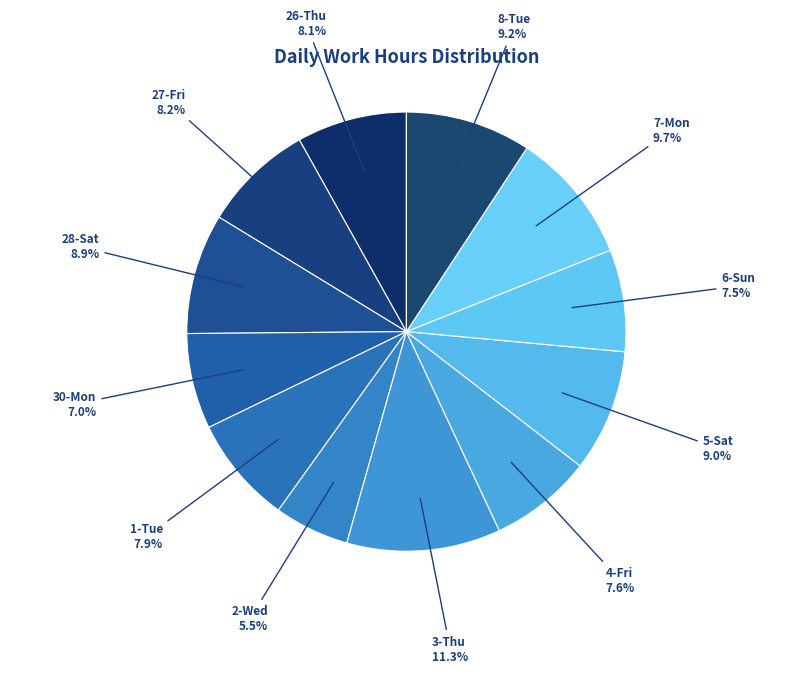

True or false: 3-Thu accounts for 23% of the total.

False